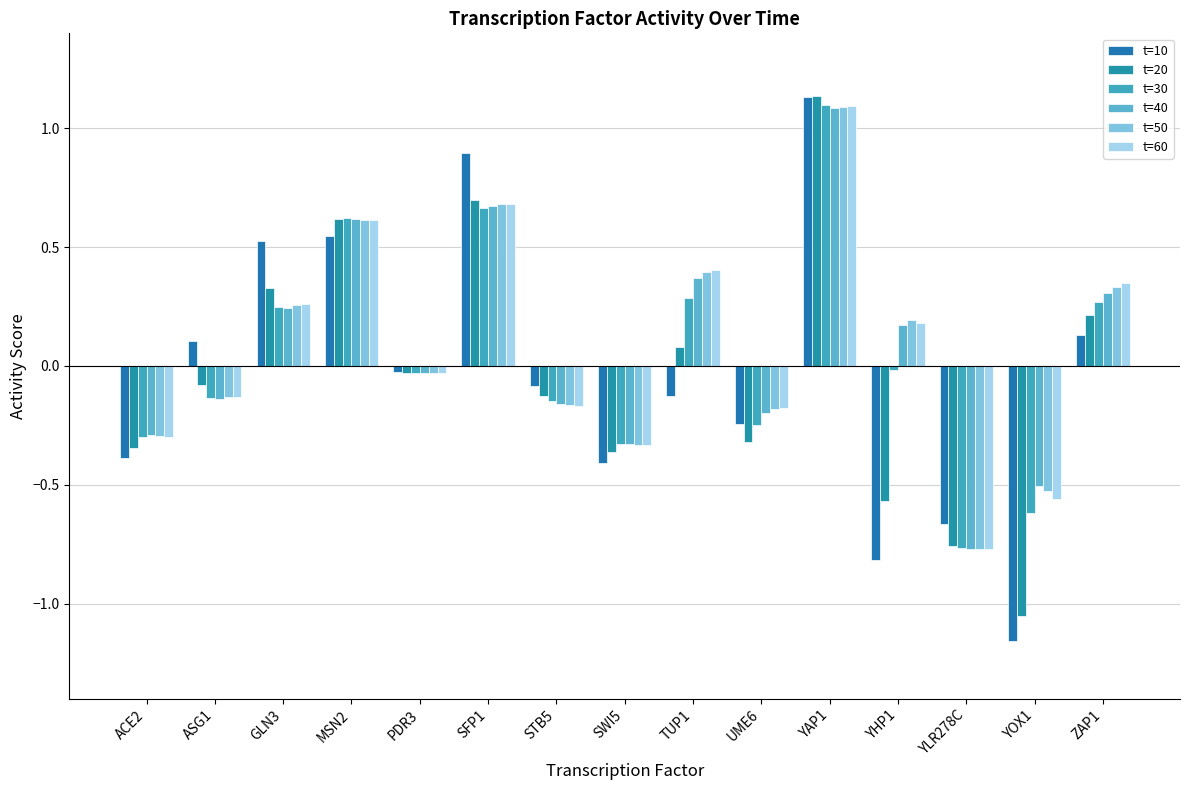

Which has a higher value, GLN3 or UME6?

GLN3